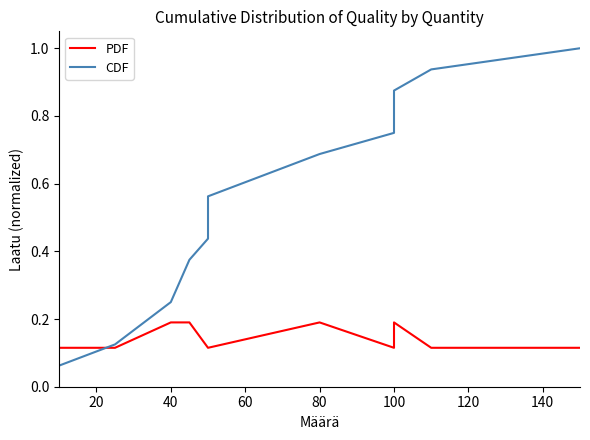

Reading right to left, extract all data points from this chart.

PDF: 0.1	0.1	0.2	0.1	0.2	0.1	0.1	0.1	0.2	0.2	0.1	0.1
CDF: 1.0	0.9	0.9	0.8	0.7	0.6	0.5	0.4	0.4	0.2	0.1	0.1